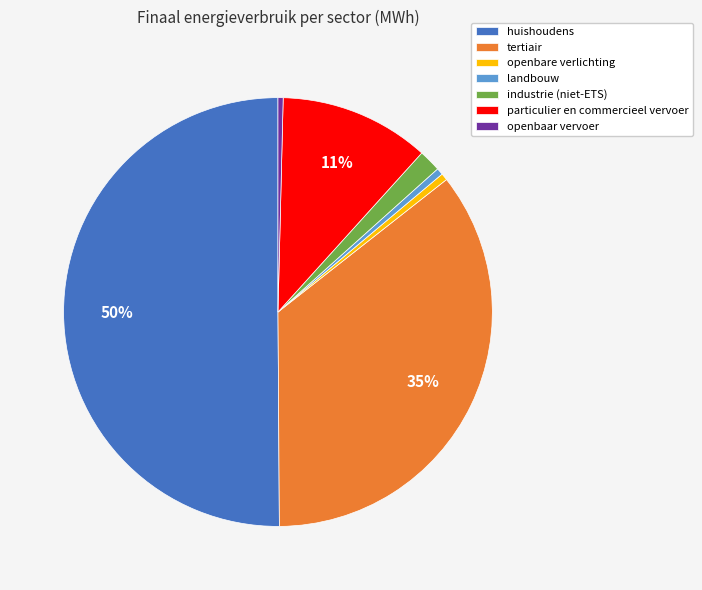

How many segments does this pie chart have?

7